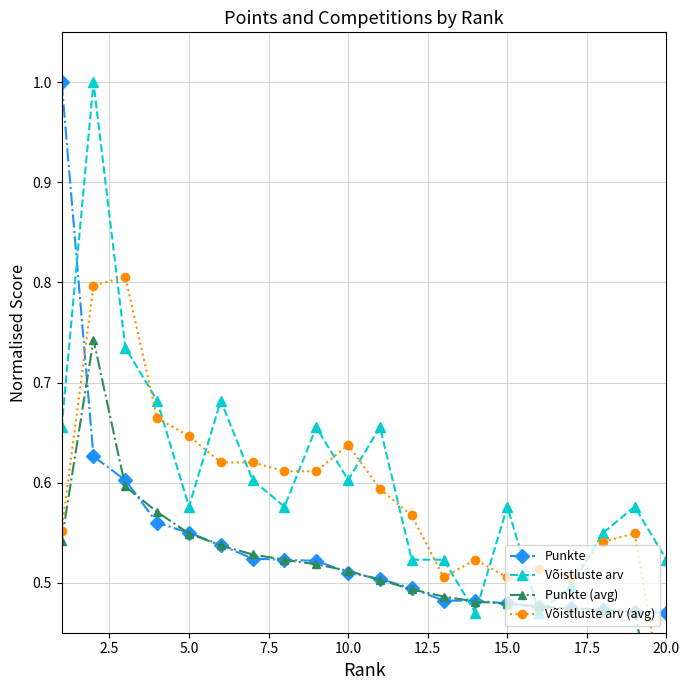

What is the highest value of the Punkte series?

1.0